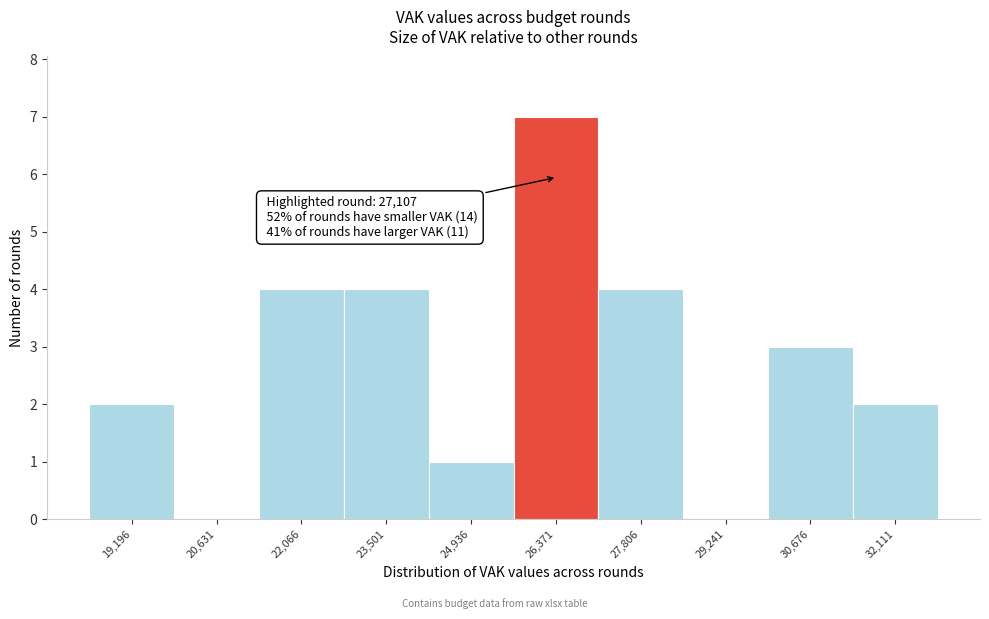

Reading left to right, list all the values displayed in this chart.

19,196=2	20,631=0	22,066=4	23,501=4	24,936=1	26,371=7	27,806=4	29,241=0	30,676=3	32,111=2